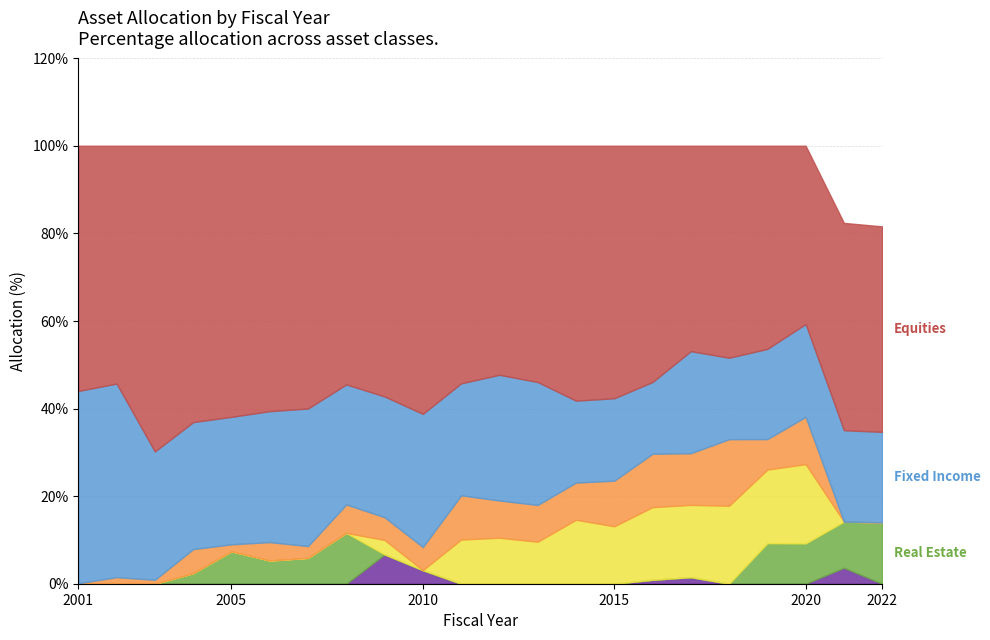

What is the sum of all Private Equity values?

136.3